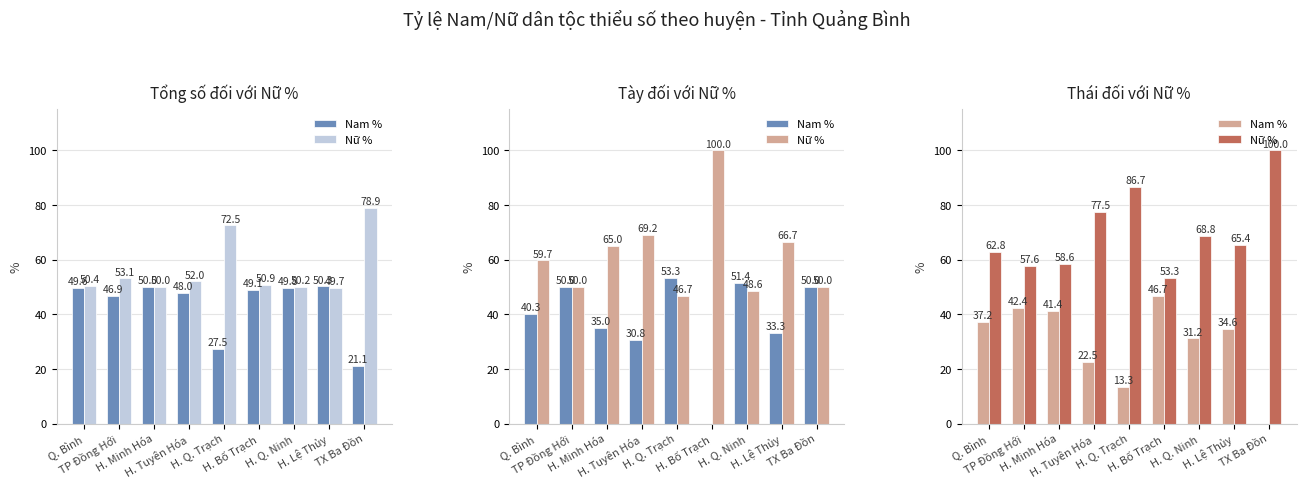

Rank the series at H. Tuyên Hóa from highest to lowest value.

Nữ %, Nam %